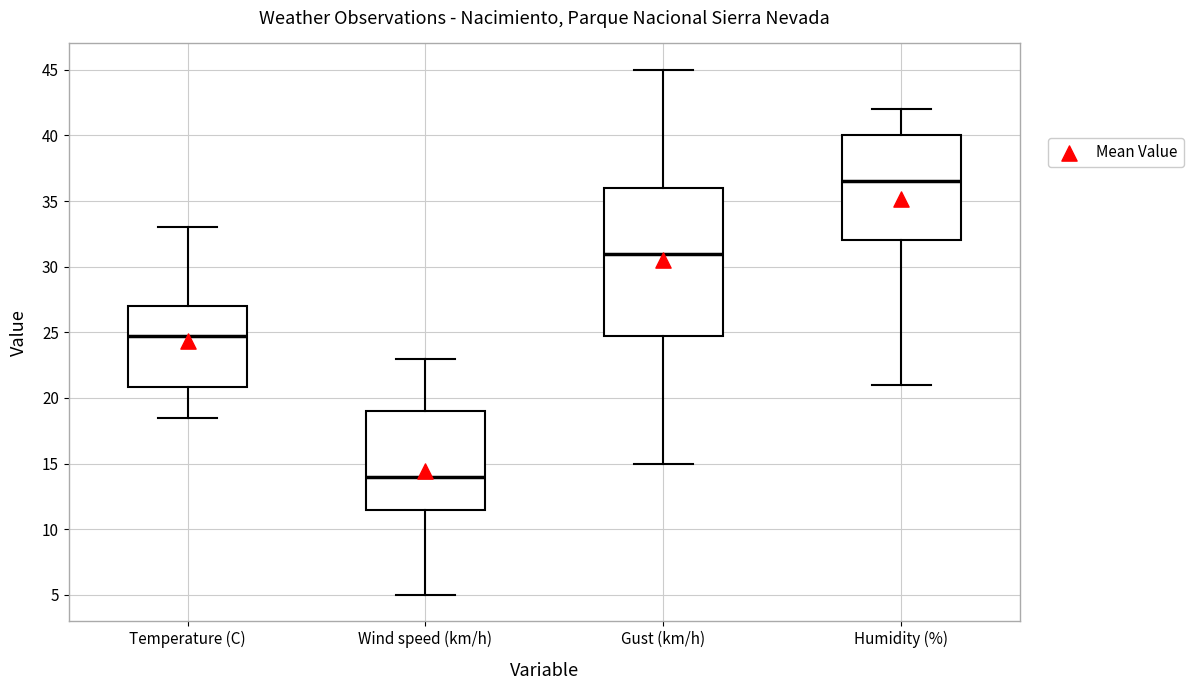

Reading left to right, transcribe this box plot: for each box, give where its median line is, the range the box spans, and where its two whiskers end, as read against the y-axis. The values are not printed on the chart, so give them approximately, as read against the axis.

Temperature (C): median 24.5, box 21.0 to 27.0, whiskers 18.5 to 33.0
Wind speed (km/h): median 14.0, box 11.5 to 19.0, whiskers 5.0 to 23.0
Gust (km/h): median 31.0, box 25.0 to 36.0, whiskers 15.0 to 45.0
Humidity (%): median 36.5, box 32.0 to 40.0, whiskers 21.0 to 42.0